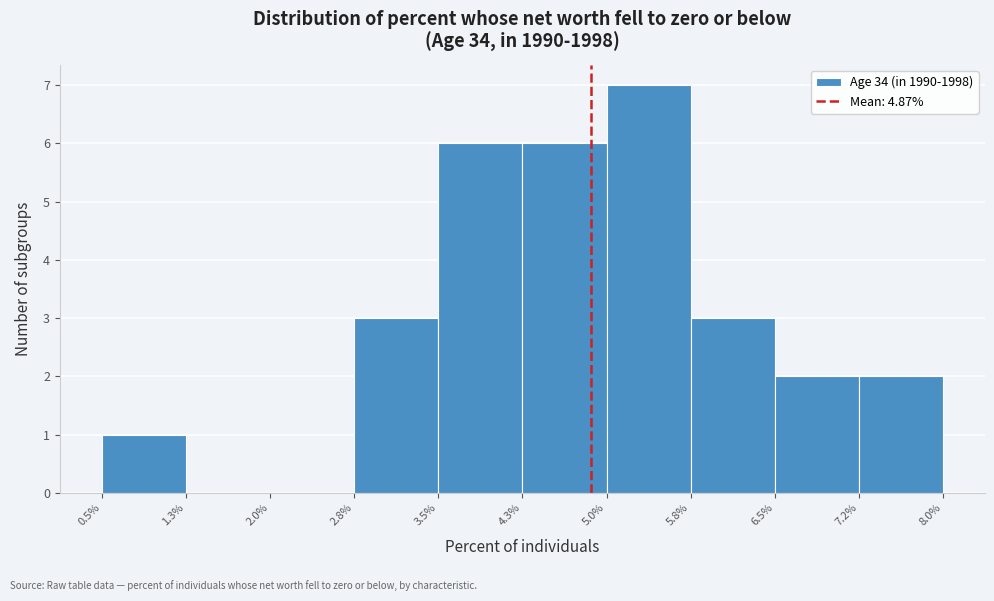

Which range on the x-axis has the tallest bar?

5.0% to 5.8%